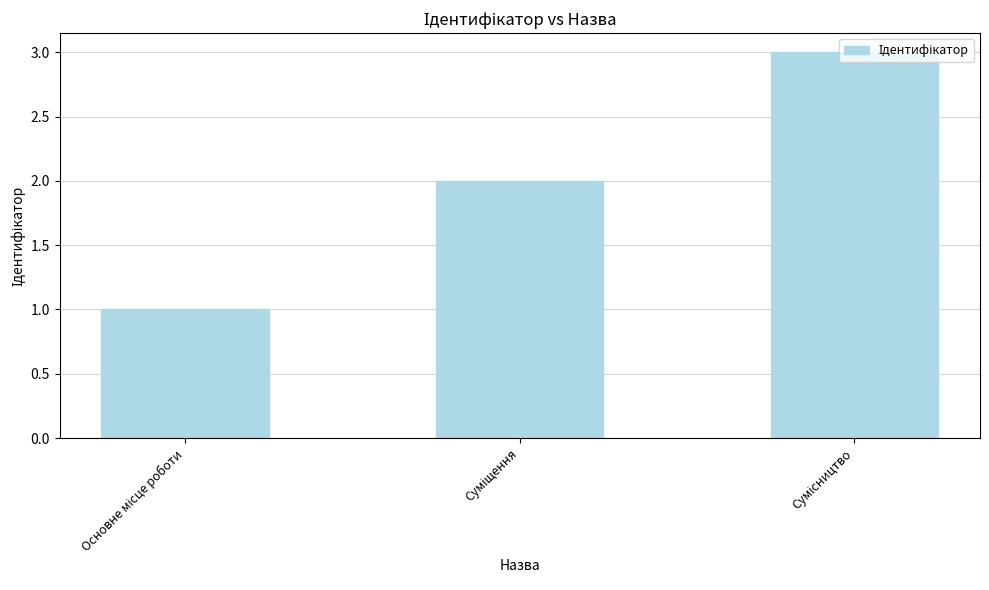

What is the sum of all values?

6